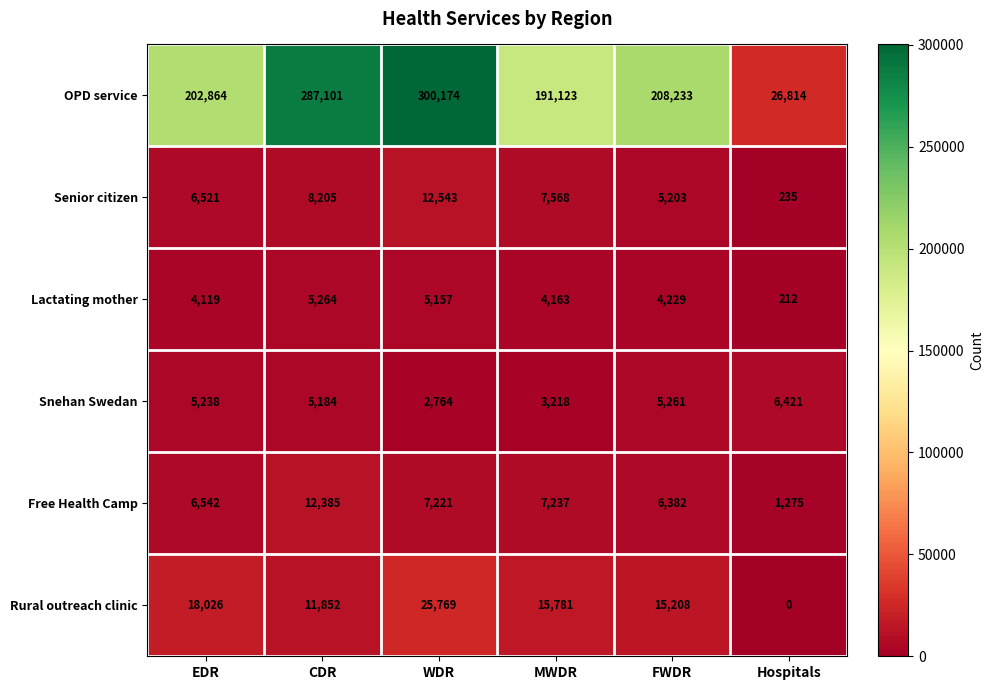

Which series has the largest total across all categories?

OPD service